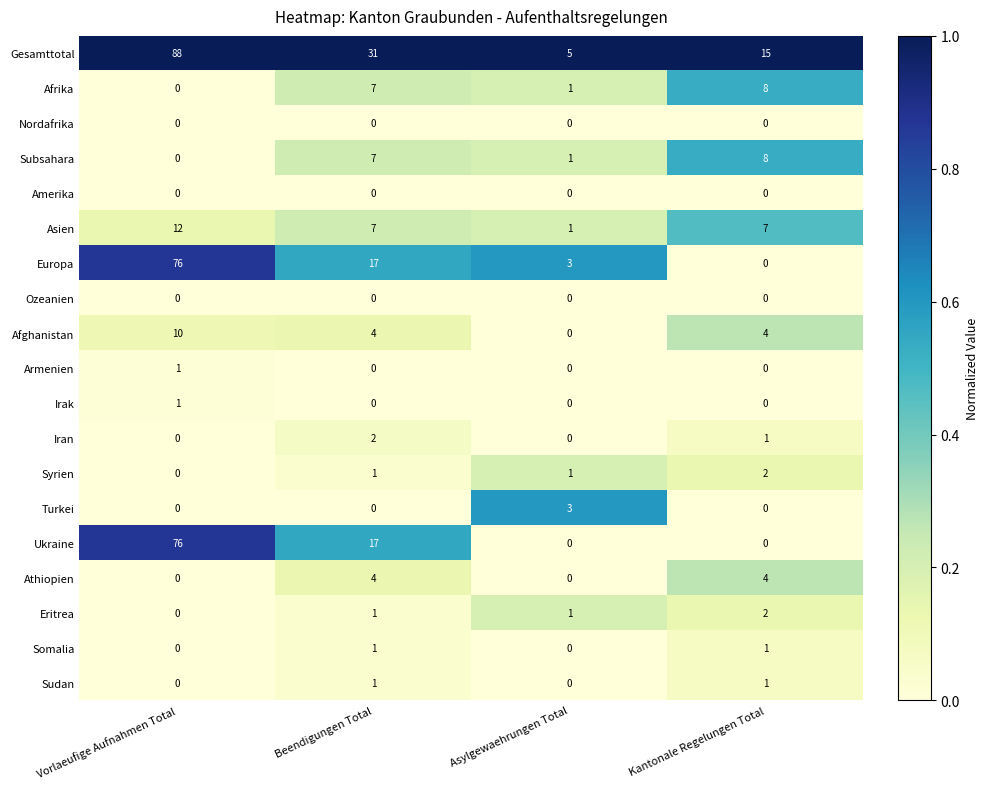

At how many categories does at least one series exceed 0?

4